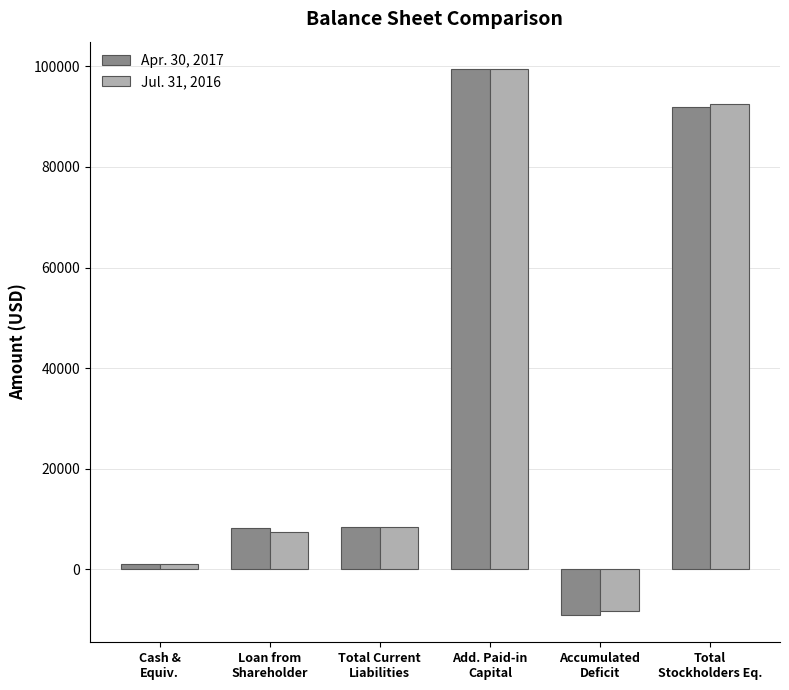

True or false: Jul. 31, 2016 has a value of 92615 at Total
Stockholders Eq..

True